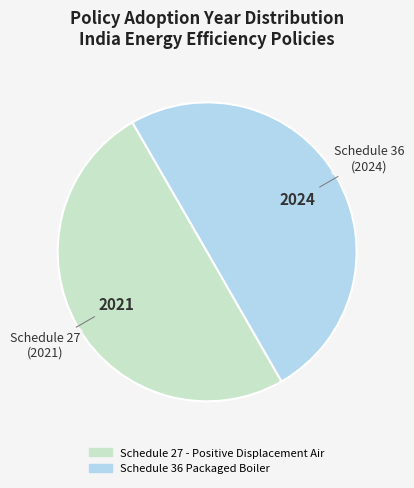

Do Schedule 36 Packaged Boiler and Schedule 27 - Positive Displacement Air together represent more than half of the pie?

Yes